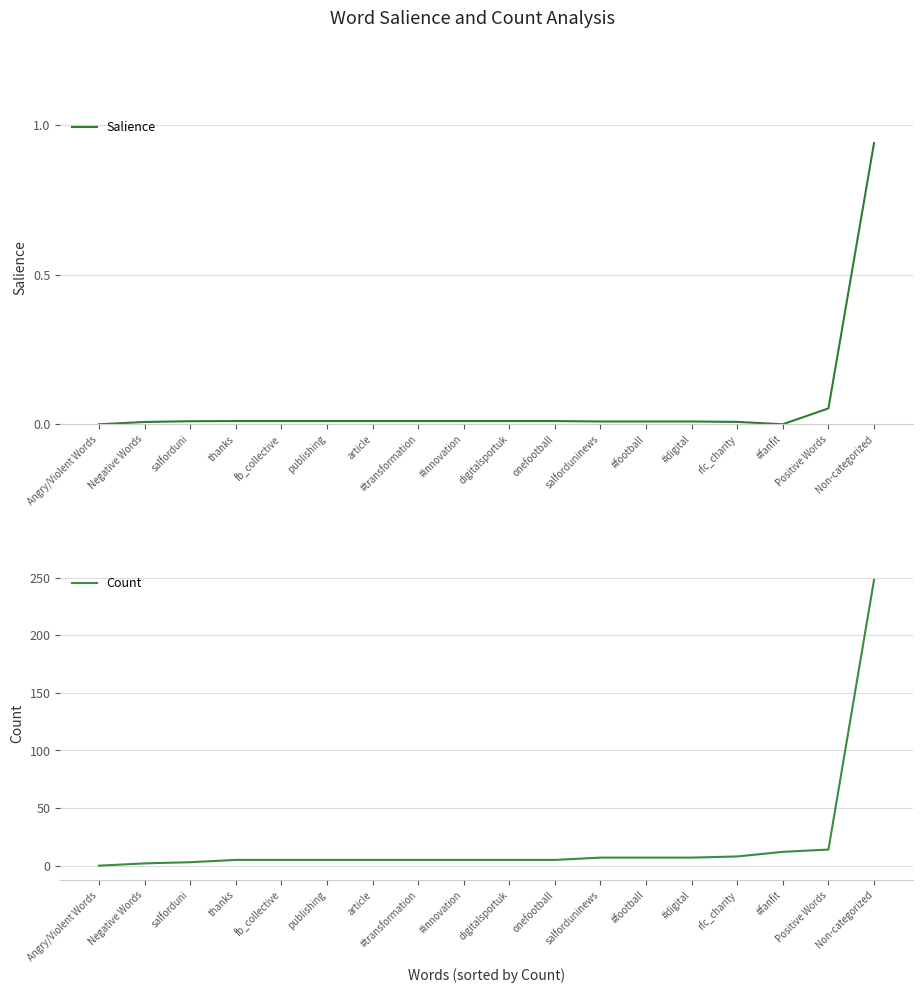

What is the greatest value displayed?

248.0